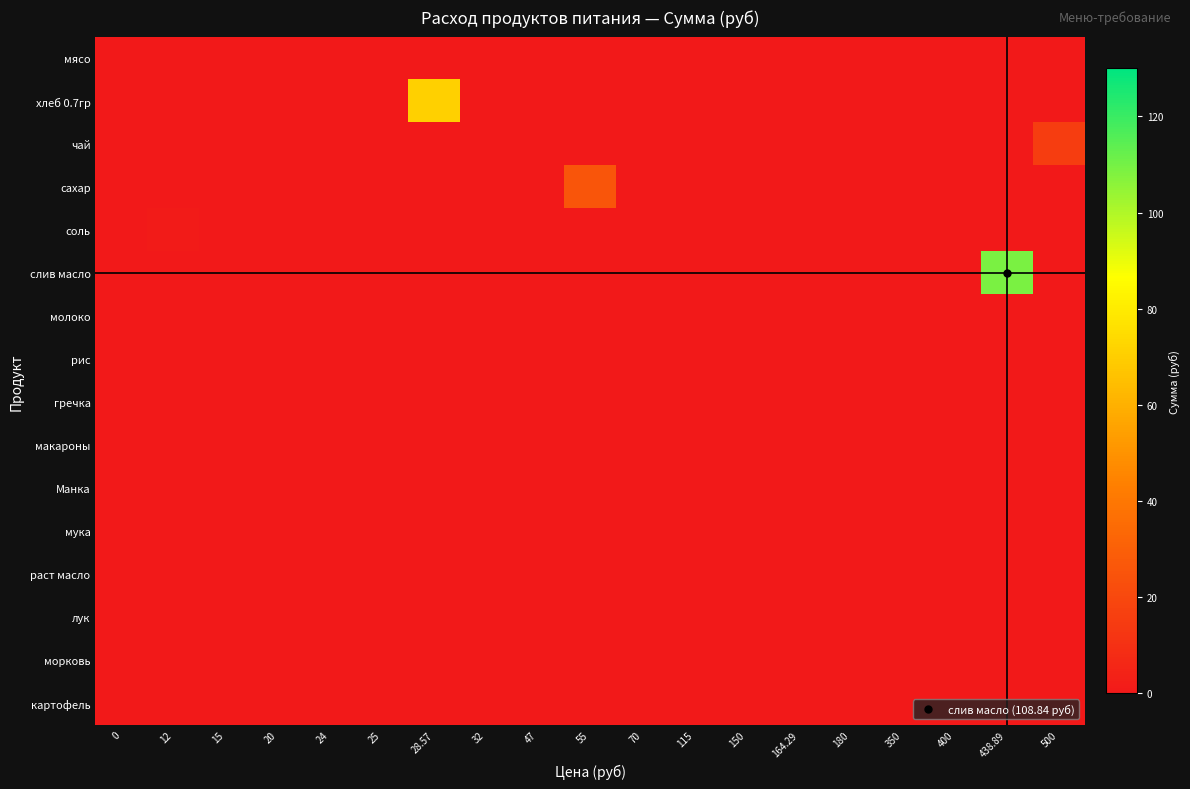

At 25, list the series in order from largest to smallest.

мясо, хлеб 0.7гр, чай, сахар, соль, слив масло, молоко, рис, гречка, макароны, Манка, мука, раст масло, лук, морковь, картофель